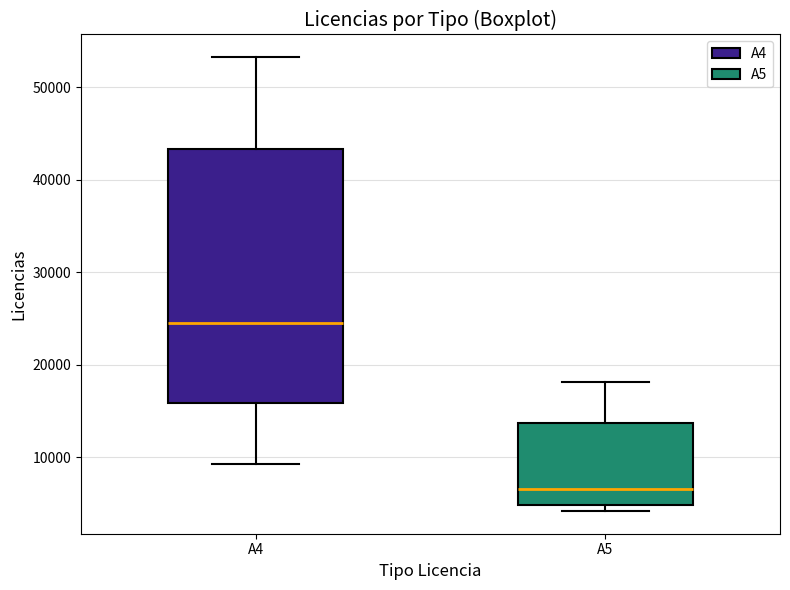

Where is the upper edge of the box for A5 on the y-axis? The values are not printed on the chart, so give them approximately, as read against the axis.

14000